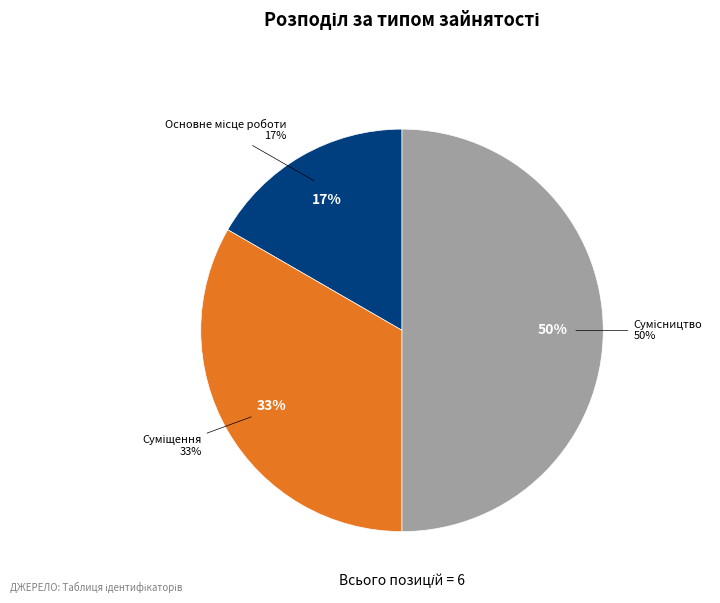

To the nearest percent, what portion does Основне місце роботи represent?

17%